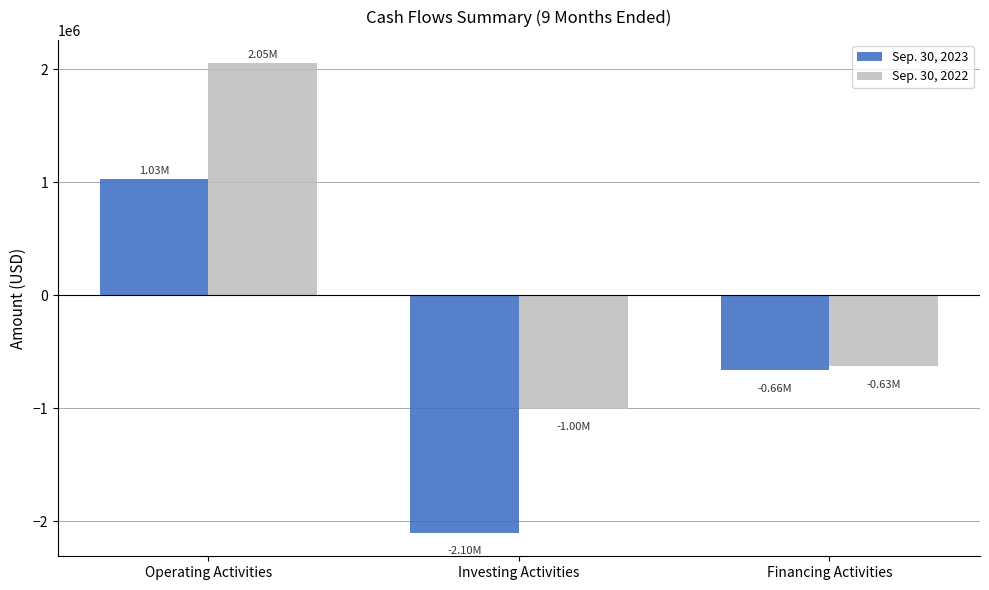

Is it true that Sep. 30, 2022 equals -626836 at Financing Activities?

True